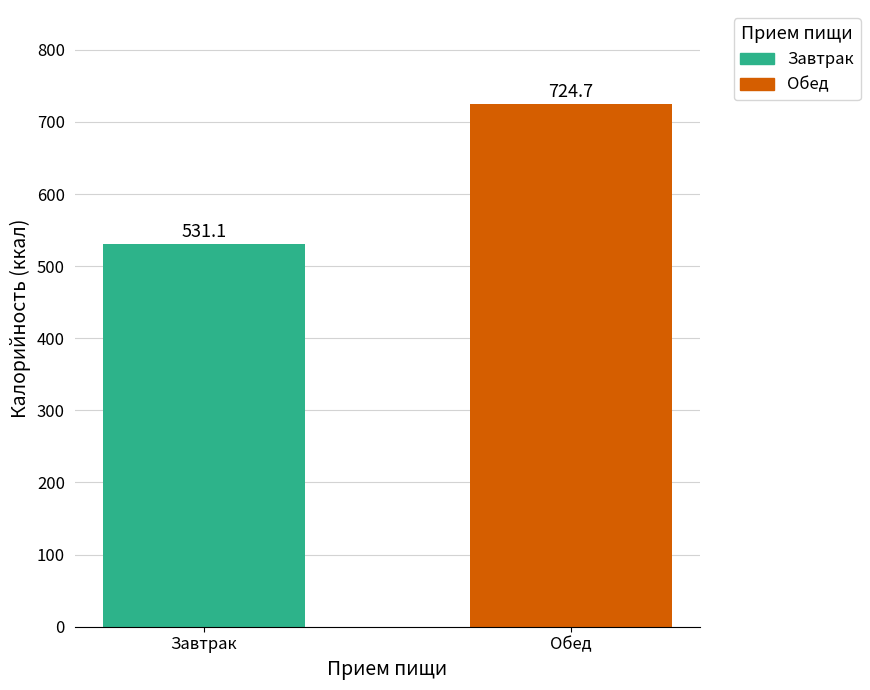

Reading left to right, extract all data points from this chart.

531.1	724.7